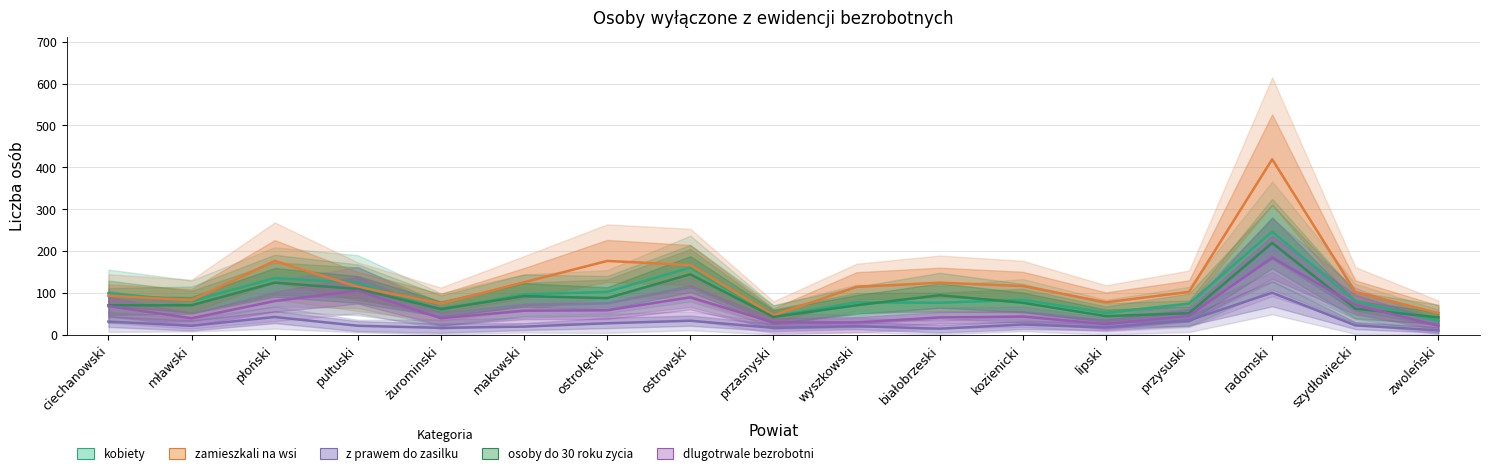

Does the chart have visible grid lines?

Yes